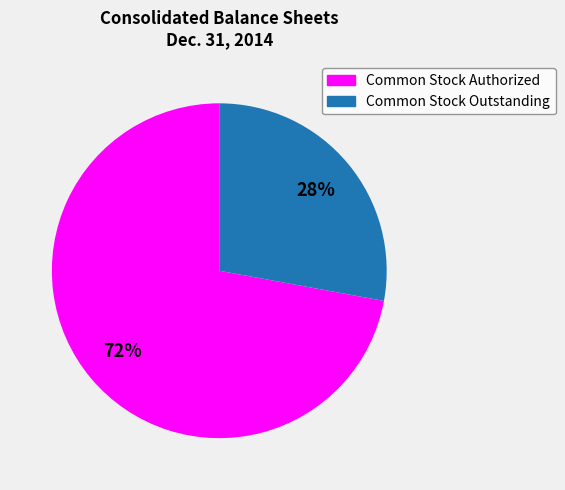

Count the number of slices in the pie.

2